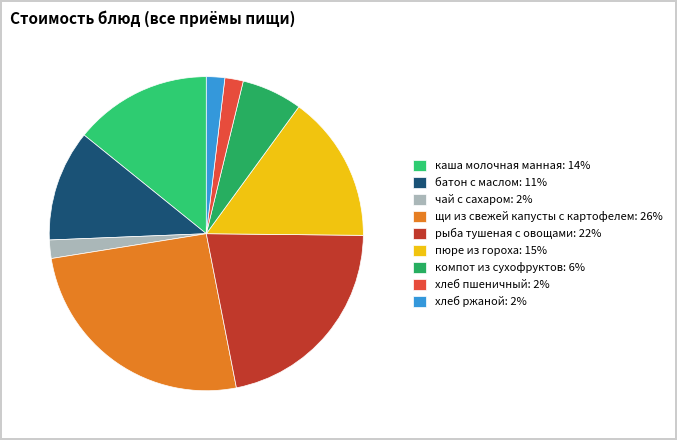

Which category has the biggest portion of the pie?

щи из свежей капусты с картофелем